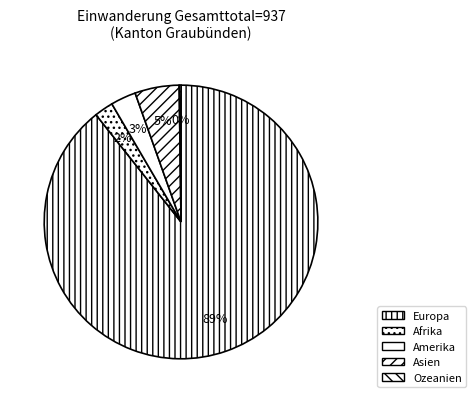

What is the smallest slice in the pie chart?

Ozeanien